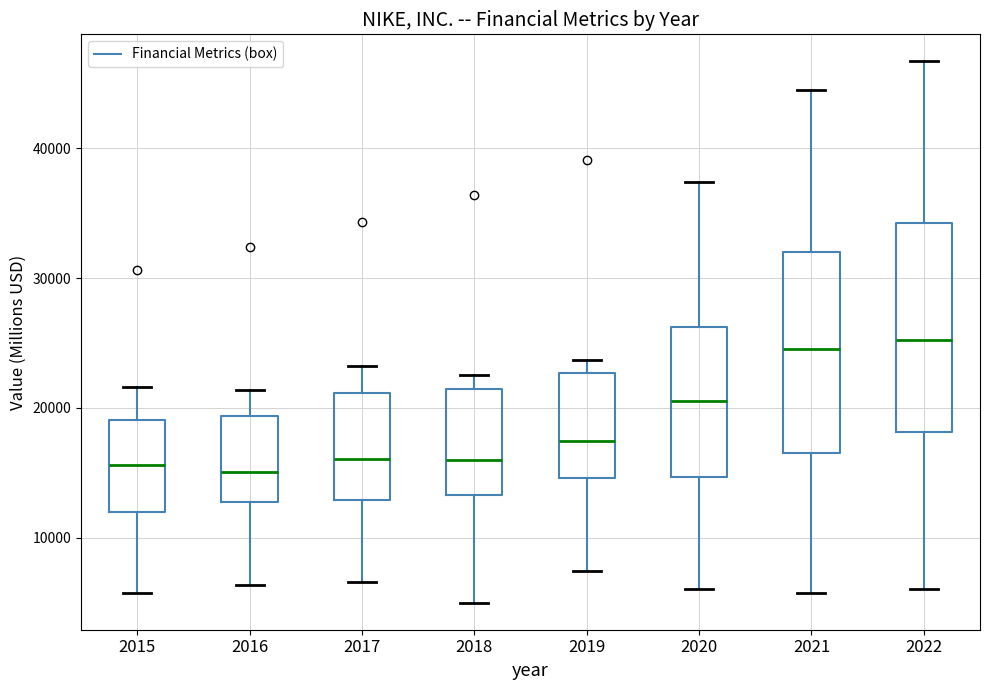

Reading left to right, transcribe this box plot: for each box, give where its median line is, the range the box spans, and where its two whiskers end, as read against the y-axis. The values are not printed on the chart, so give them approximately, as read against the axis.

2015: median 16000, box 12000 to 19000, whiskers 6000 to 22000
2016: median 15000, box 13000 to 19000, whiskers 6000 to 21000
2017: median 16000, box 13000 to 21000, whiskers 7000 to 23000
2018: median 16000, box 13000 to 21000, whiskers 5000 to 23000
2019: median 17000, box 15000 to 23000, whiskers 7000 to 24000
2020: median 21000, box 15000 to 26000, whiskers 6000 to 37000
2021: median 25000, box 16000 to 32000, whiskers 6000 to 45000
2022: median 25000, box 18000 to 34000, whiskers 6000 to 47000